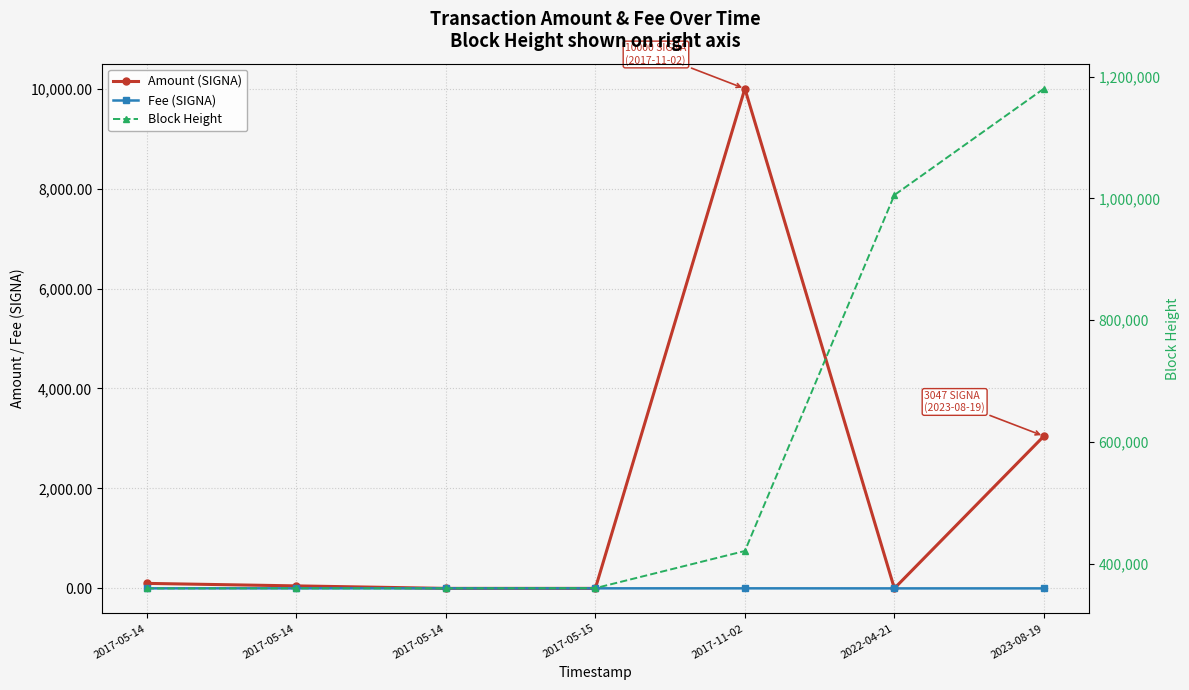

True or false: Block Height and Amount (SIGNA) cross at least once.

False